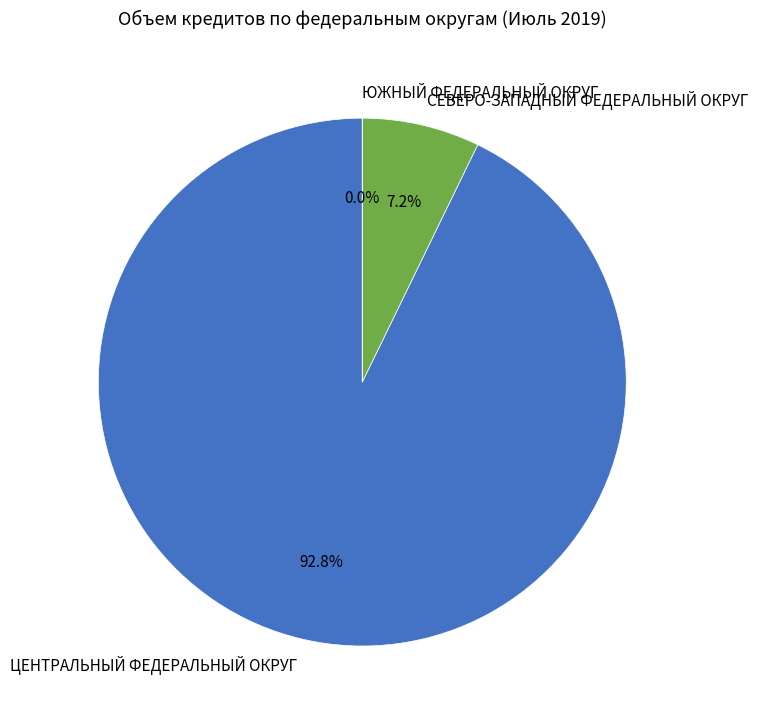

What percentage do ЦЕНТРАЛЬНЫЙ ФЕДЕРАЛЬНЫЙ ОКРУГ and СЕВЕРО-ЗАПАДНЫЙ ФЕДЕРАЛЬНЫЙ ОКРУГ together represent?

100.0%